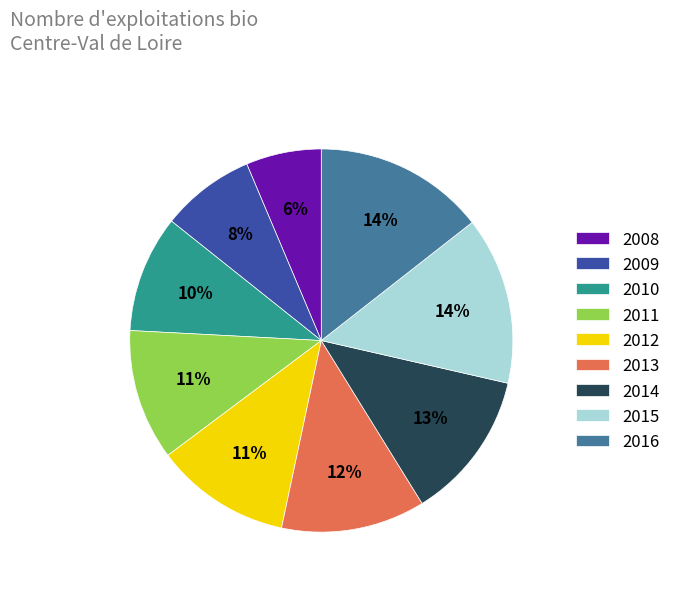

Combined, do 2010 and 2016 account for over 50%?

No